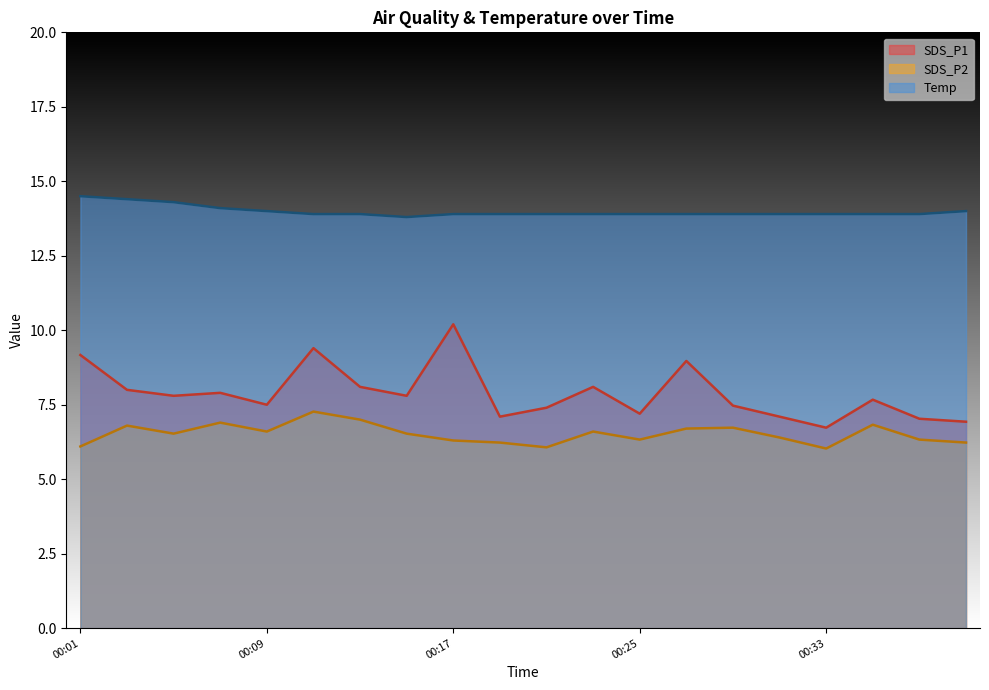

What is the difference between the highest and lowest values at 00:33?

7.9